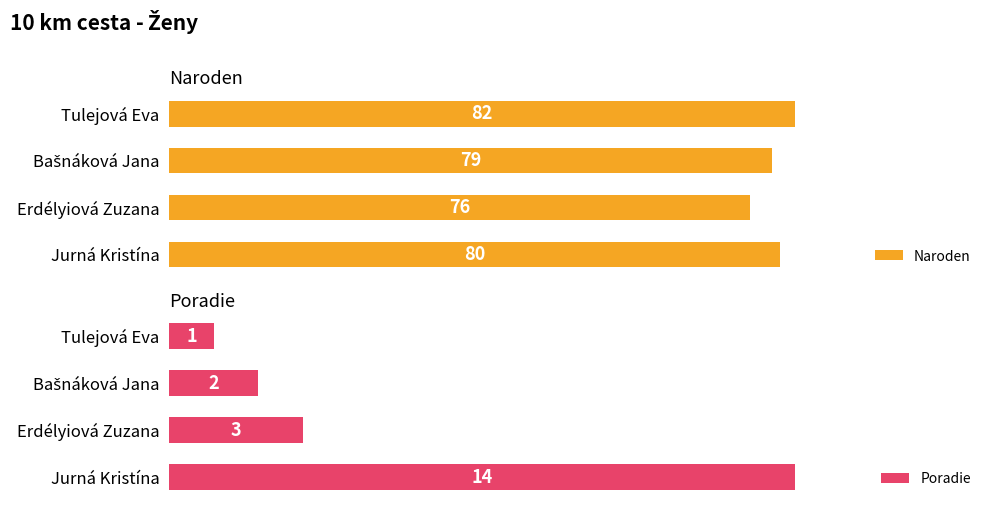

At which label is Poradie closest to 7?

Erdélyiová Zuzana